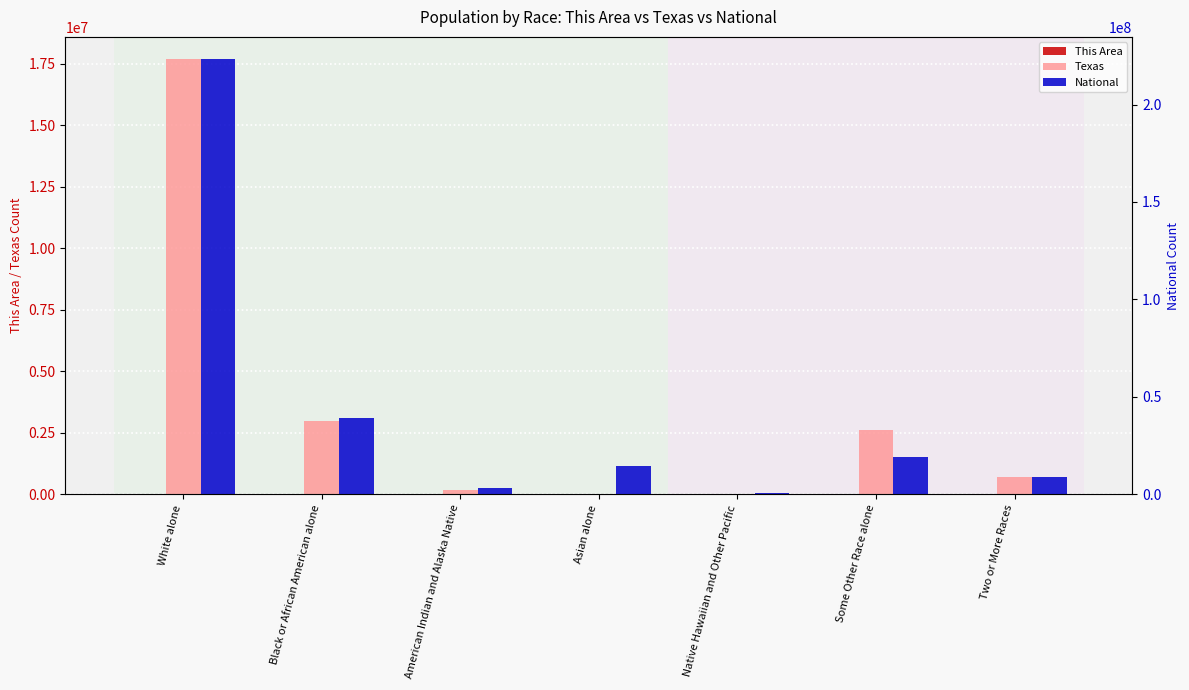

What is the sum of all National values?

308745538